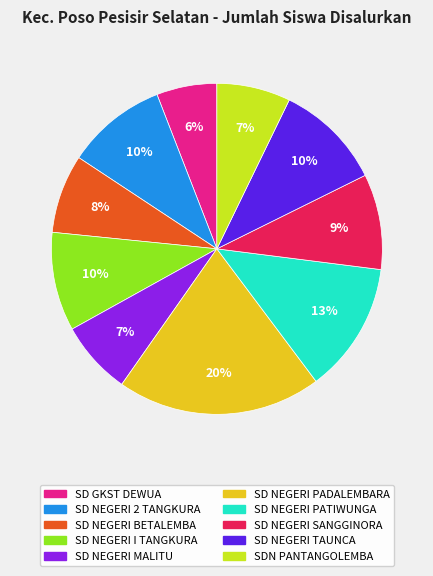

To the nearest percent, what is the difference between the largest and smallest slice percentages?

14%